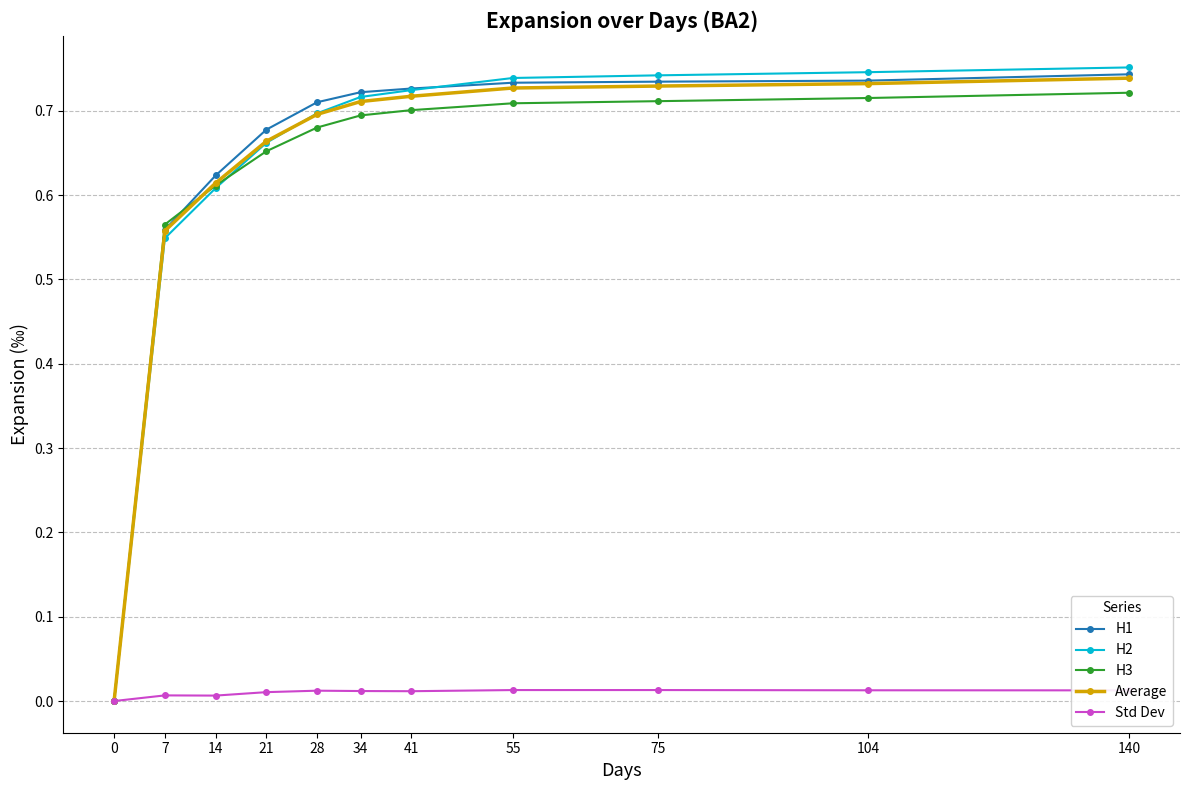

Which series has the widest spread of values?

H2